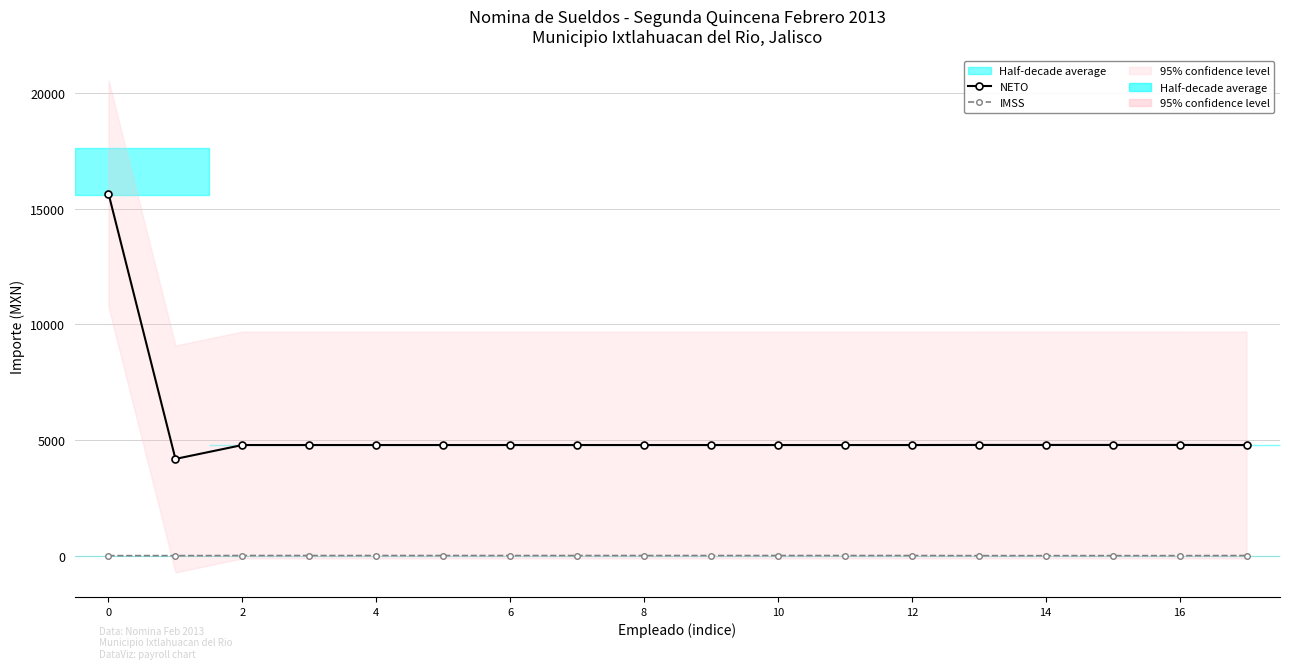

Which series has the widest spread of values?

NETO